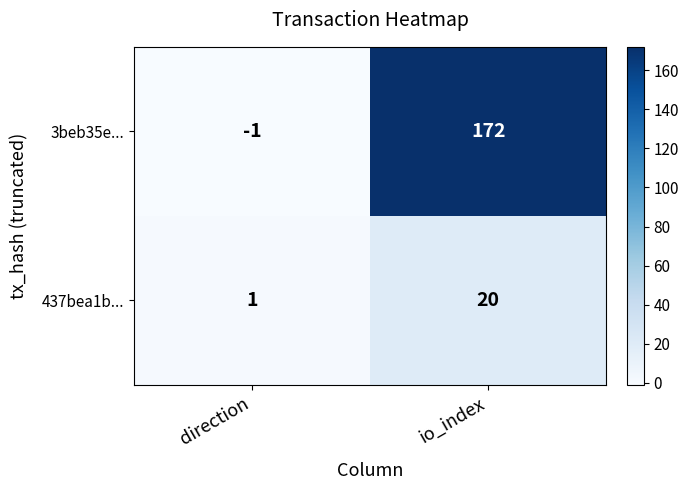

Reading right to left, list all the values displayed in this chart.

3beb35e...: io_index=172	direction=-1
437bea1b...: io_index=20	direction=1